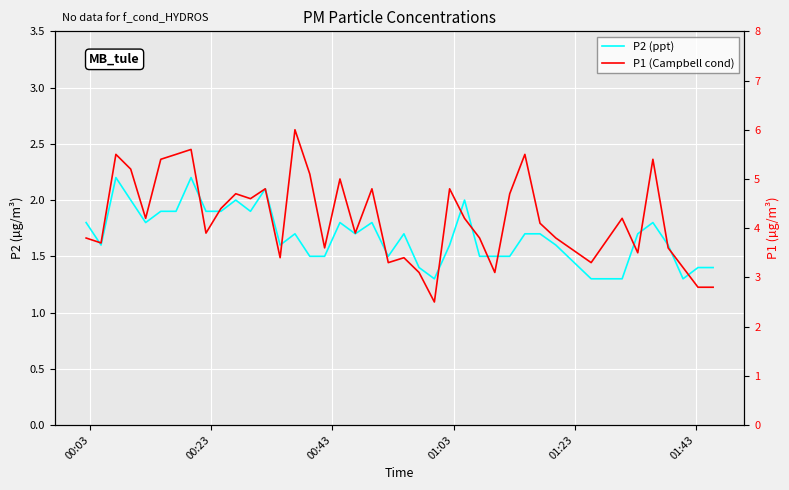

What is the highest value of the P1 (Campbell cond) series?

6.0